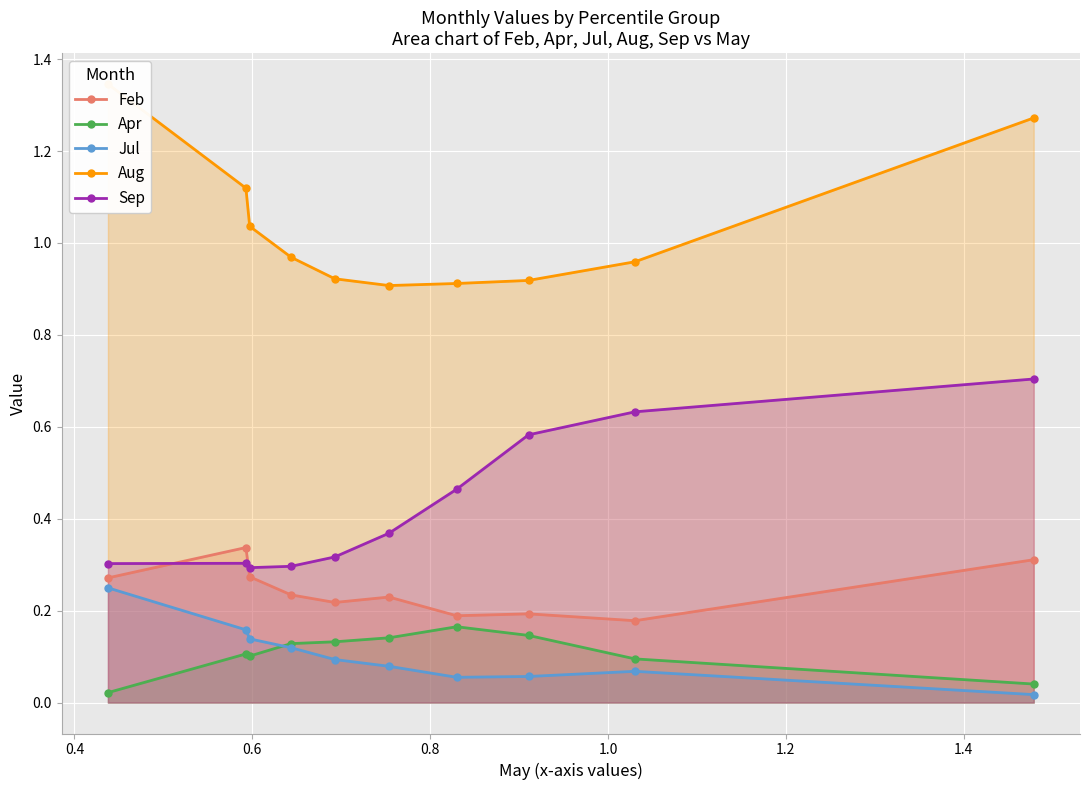

True or false: Sep and Jul intersect in this chart.

False